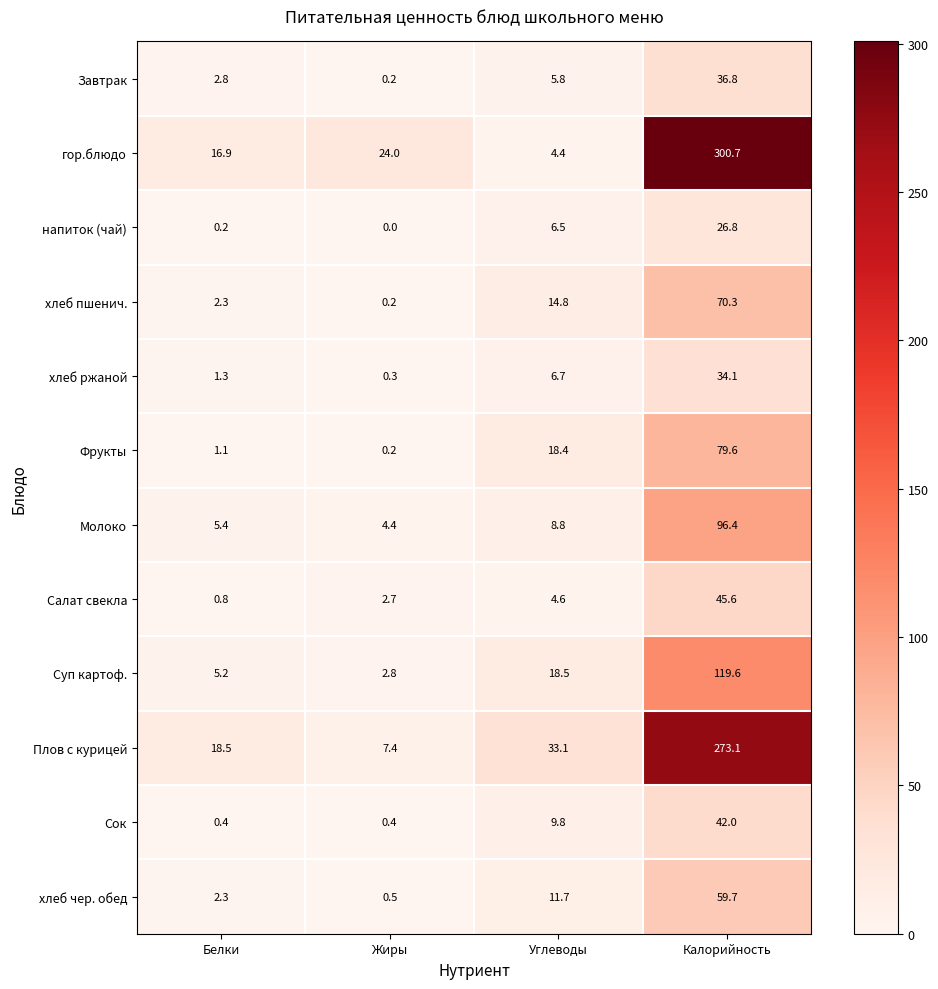

Which series has the widest spread of values?

гор.блюдо